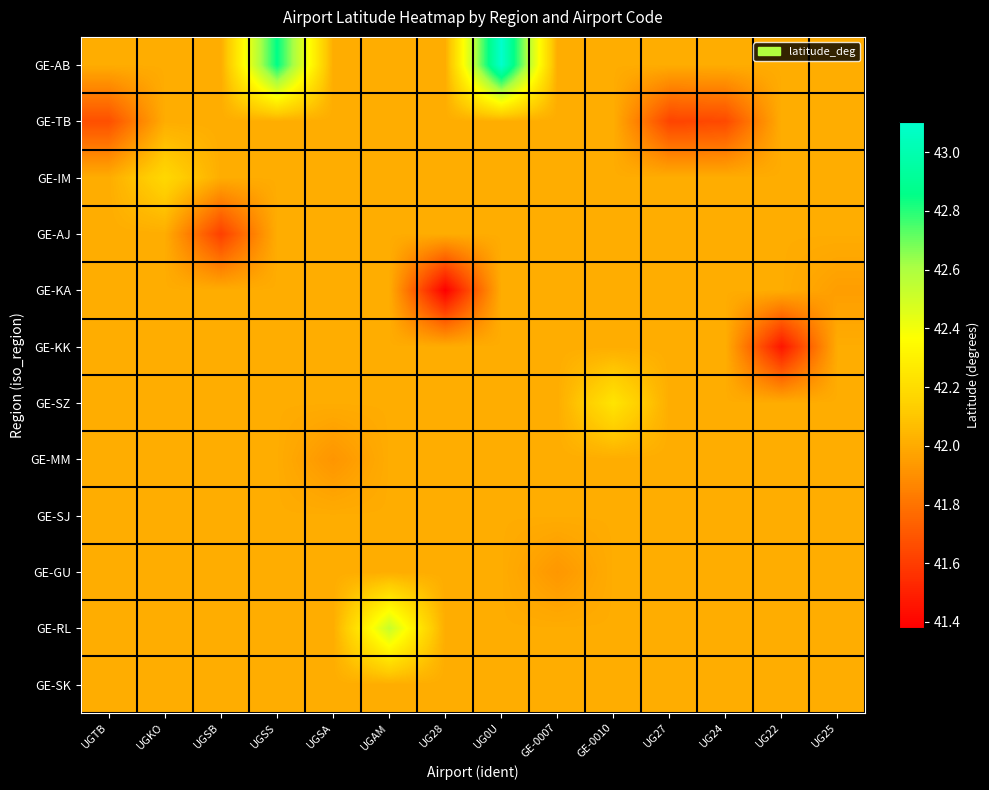

List the series in order of their peak value, lowest first.

GE-TB, GE-AJ, GE-KA, GE-KK, GE-MM, GE-SJ, GE-GU, GE-SK, GE-IM, GE-SZ, GE-RL, GE-AB